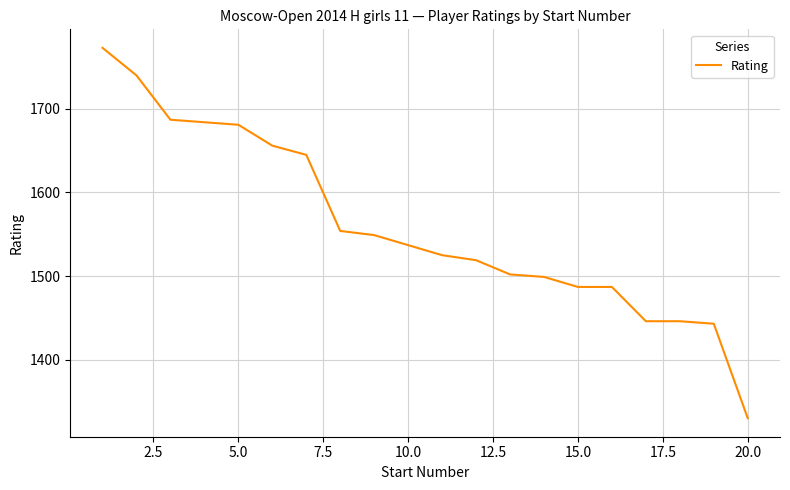

Reading right to left, list all the values displayed in this chart.

1330	1443	1446	1446	1487	1487	1499	1502	1519	1525	1537	1549	1554	1645	1656	1681	1684	1687	1740	1773